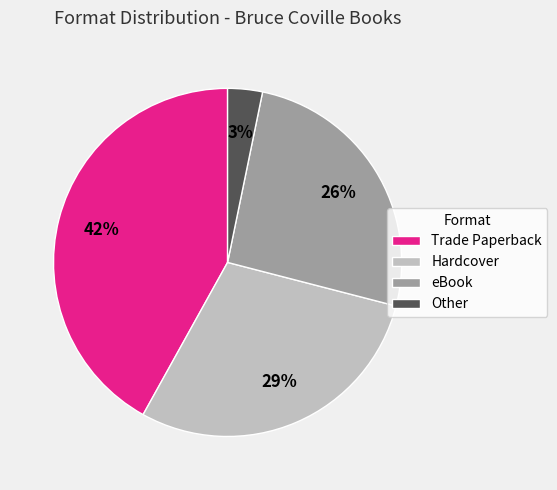

Between Trade Paperback and Hardcover, which is larger?

Trade Paperback